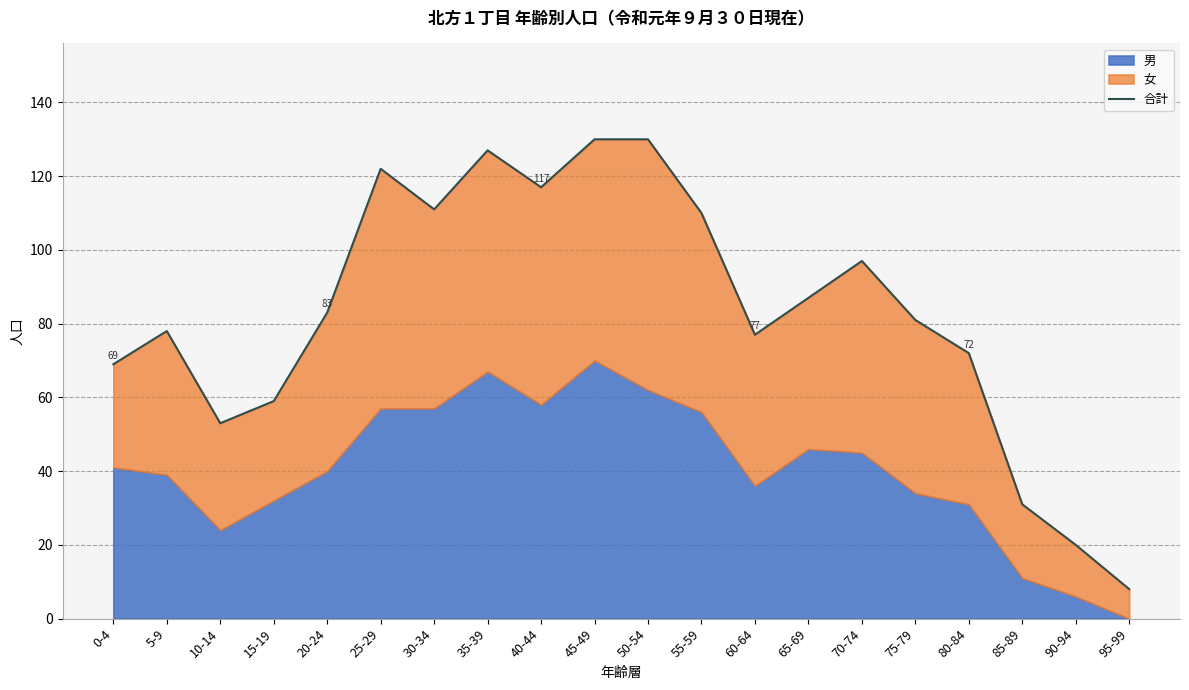

How many points are lower than both their immediate neighbors (excluding endpoints)?

4